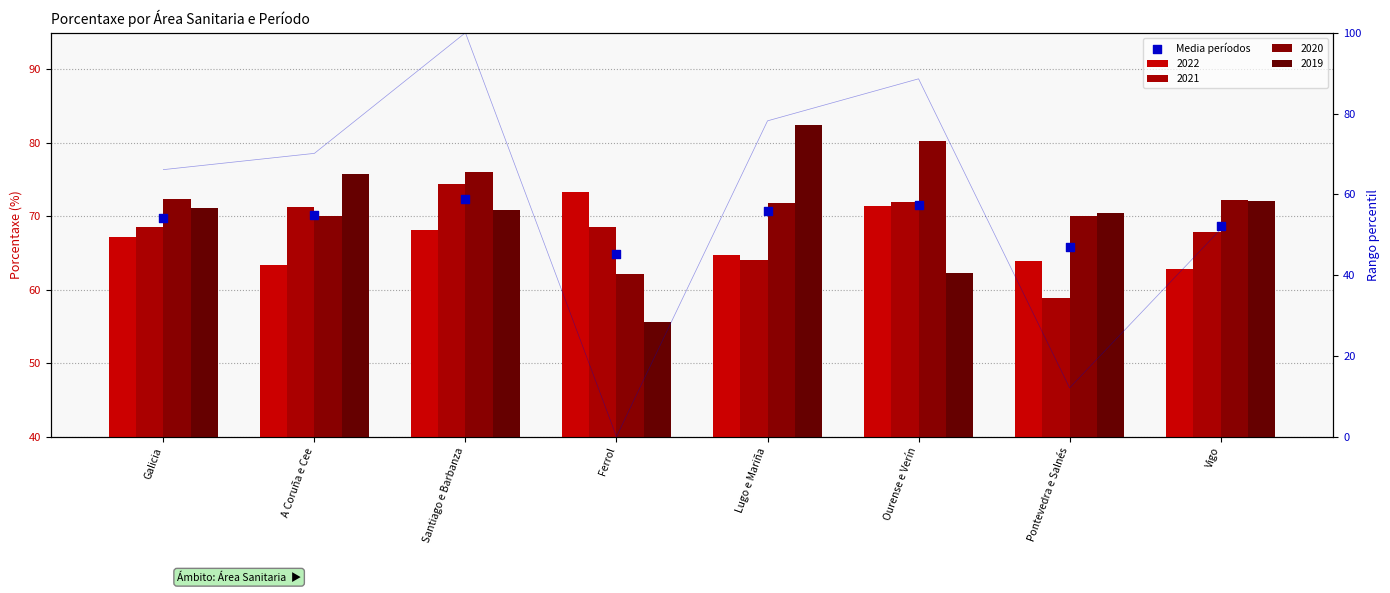

Between Santiago e Barbanza and Ferrol, which is larger?

Santiago e Barbanza